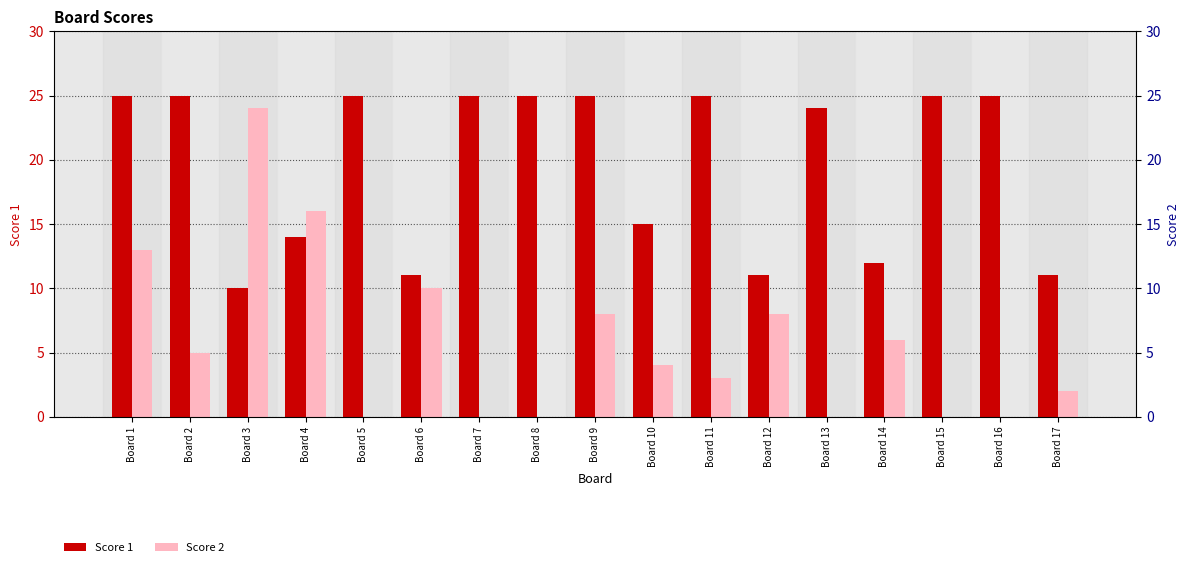

At which label does Score 1 reach its peak?

Board 1